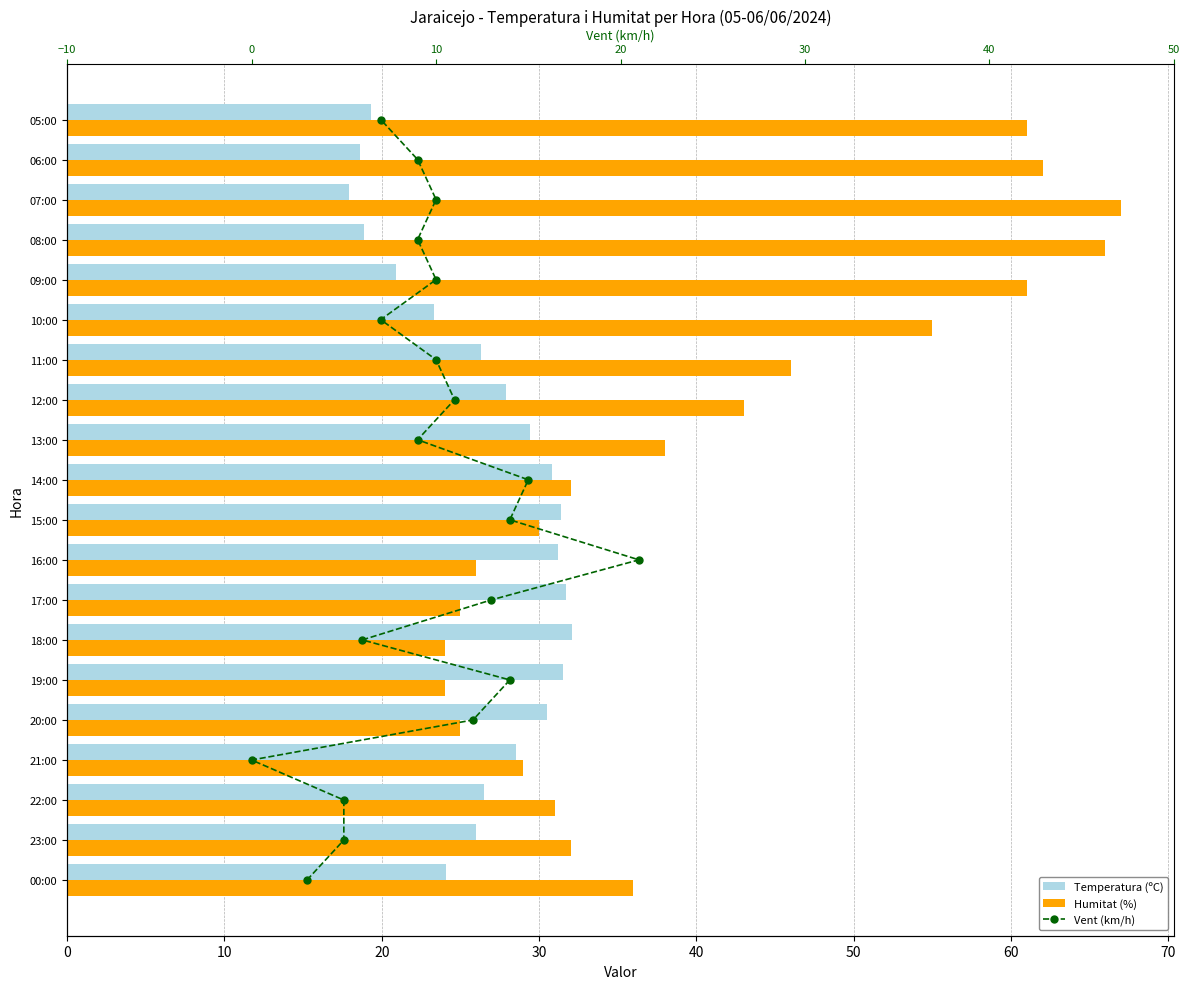

What is the difference between the second highest and second lowest values in the Humitat (%) series?

42.0